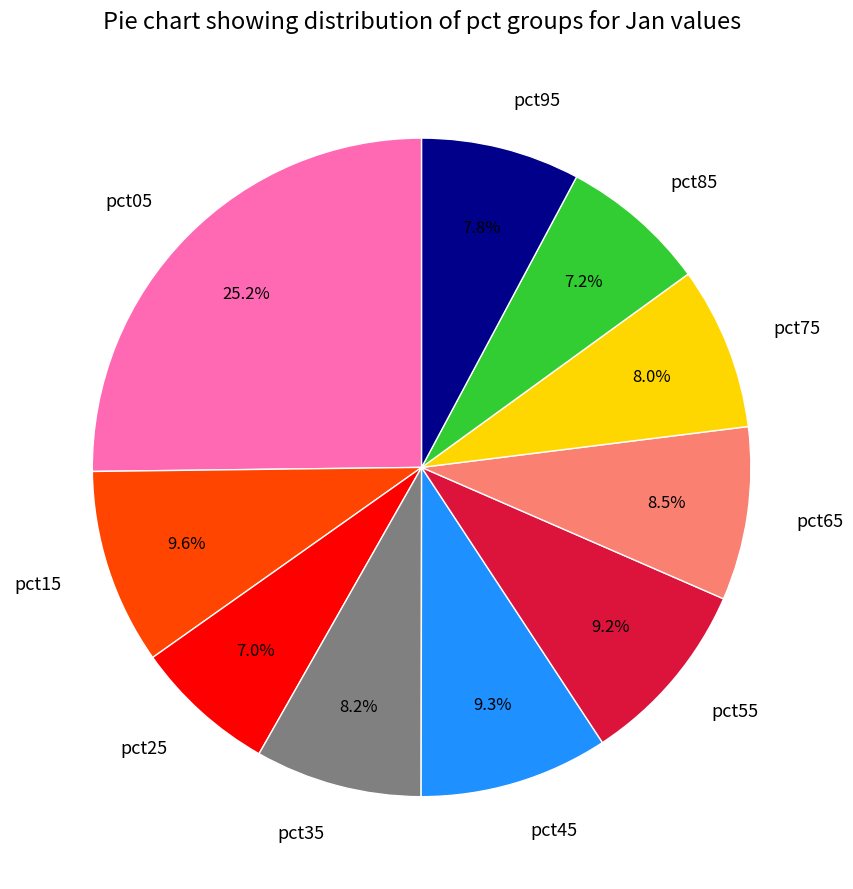

Which slice is the largest?

pct05